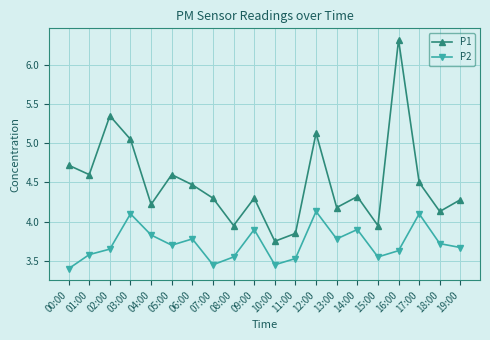

List the series in order of their overall mean, lowest first.

P2, P1